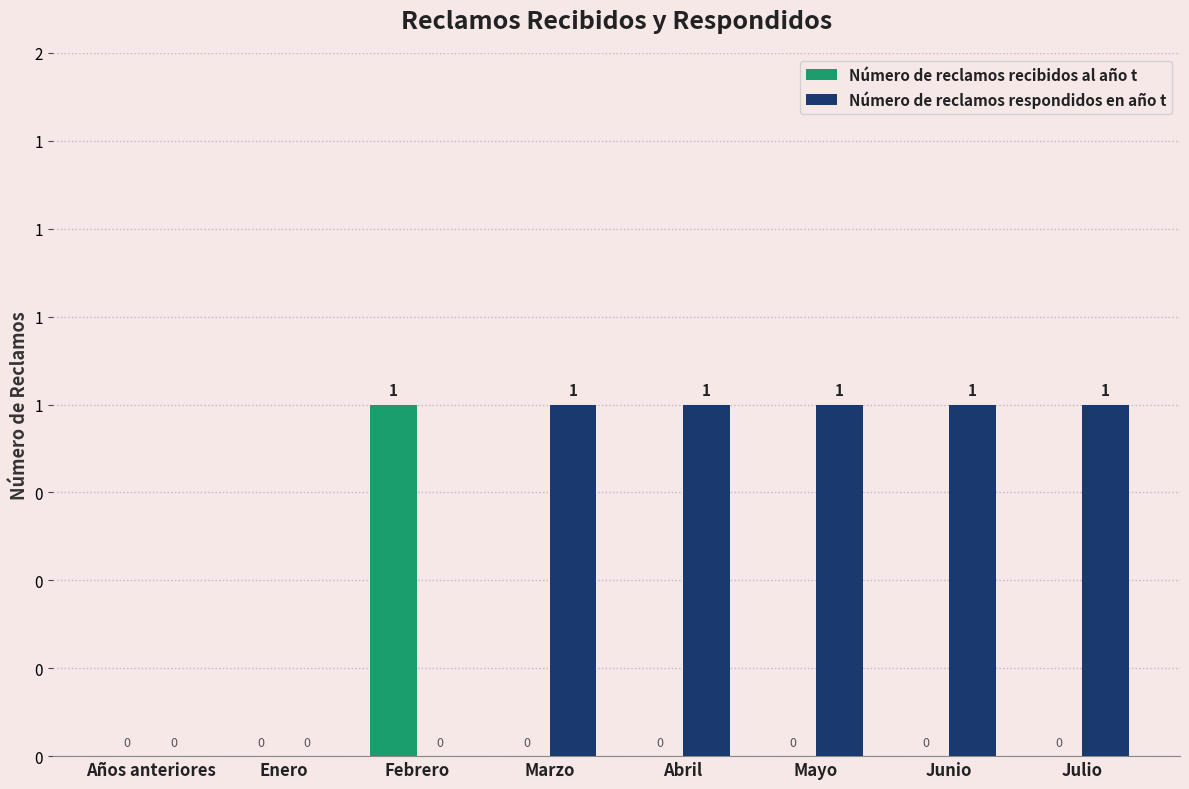

Rank the series by their maximum value, from lowest to highest.

Número de reclamos recibidos al año t, Número de reclamos respondidos en año t